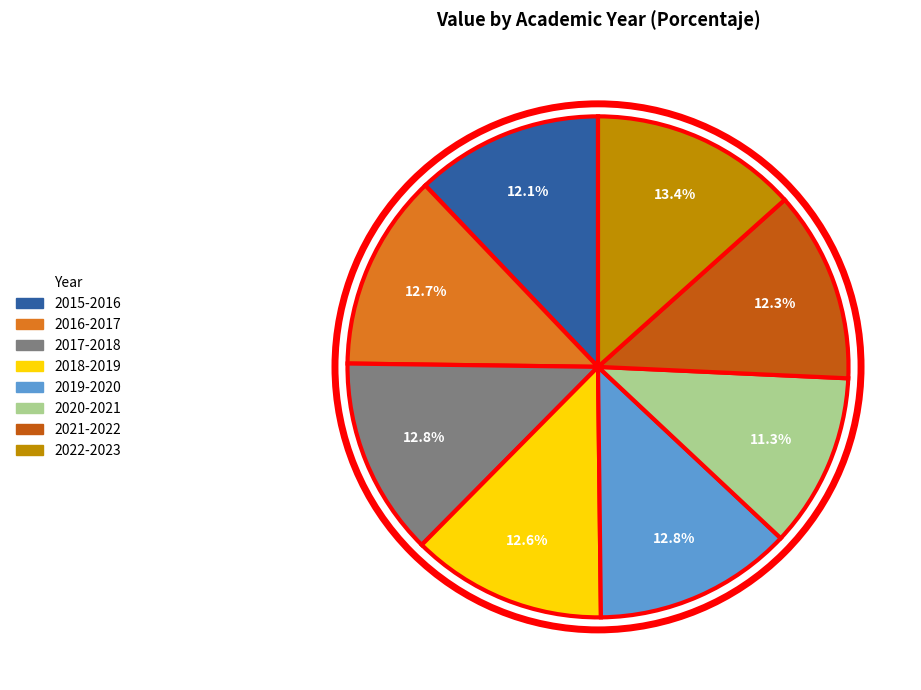

Which slice is the largest?

2022-2023